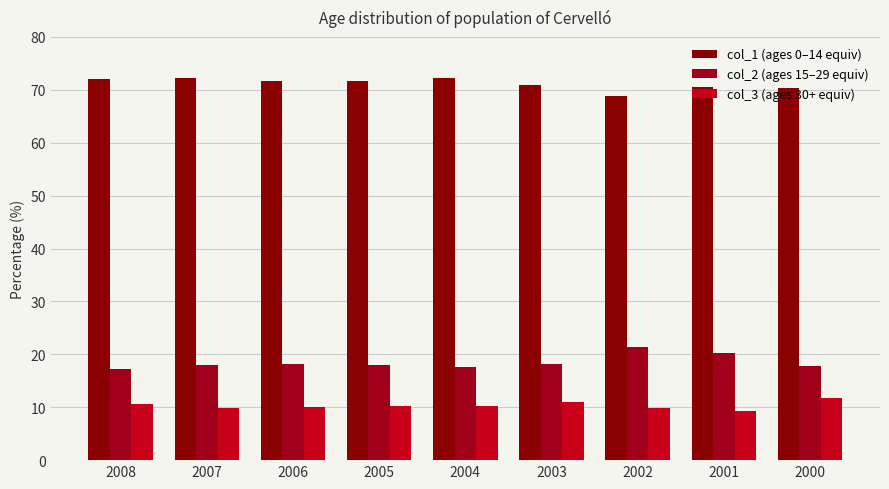

What is the difference between the maximum and minimum values in the col_1 (ages 0–14 equiv) series?

3.5